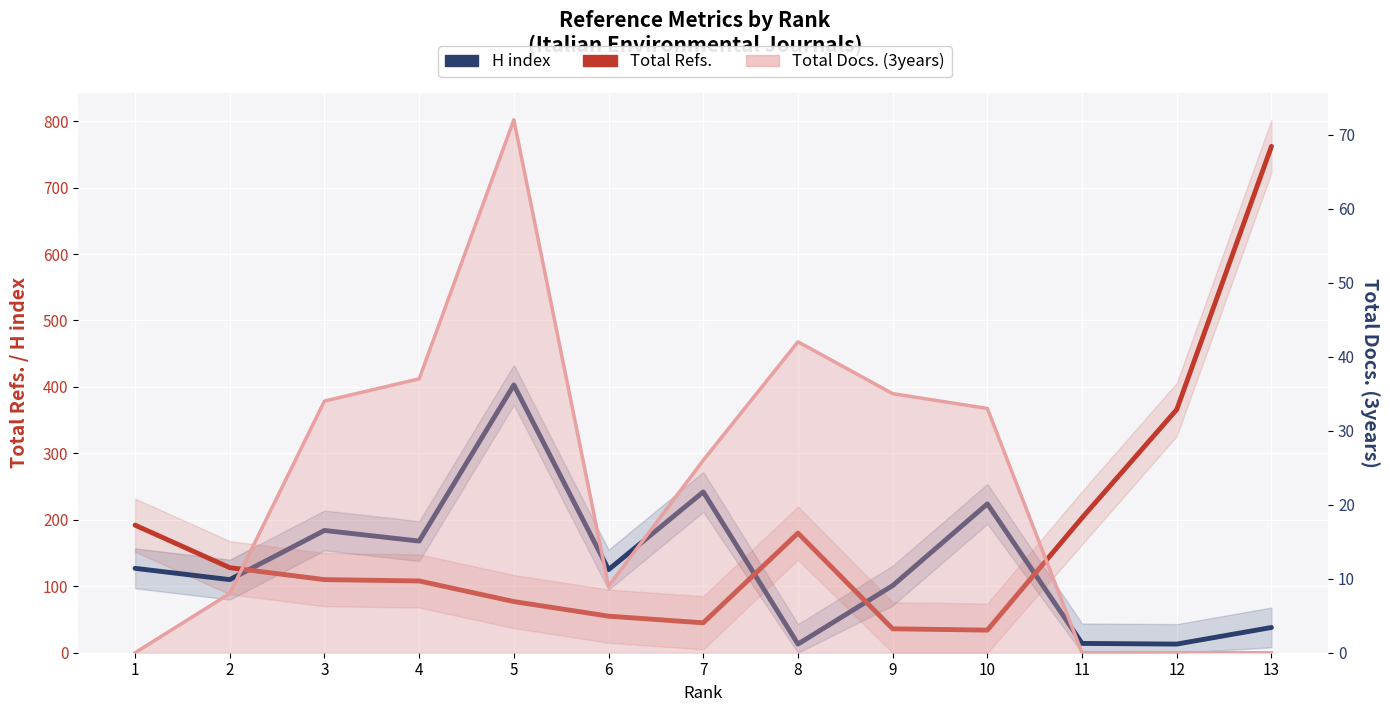

Read the Total Refs. value at 12.

366